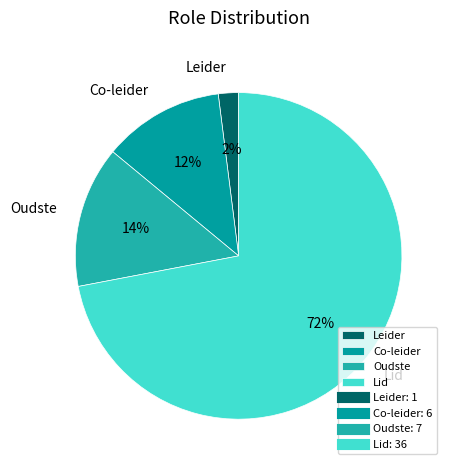

Is there a majority slice in this chart?

Yes